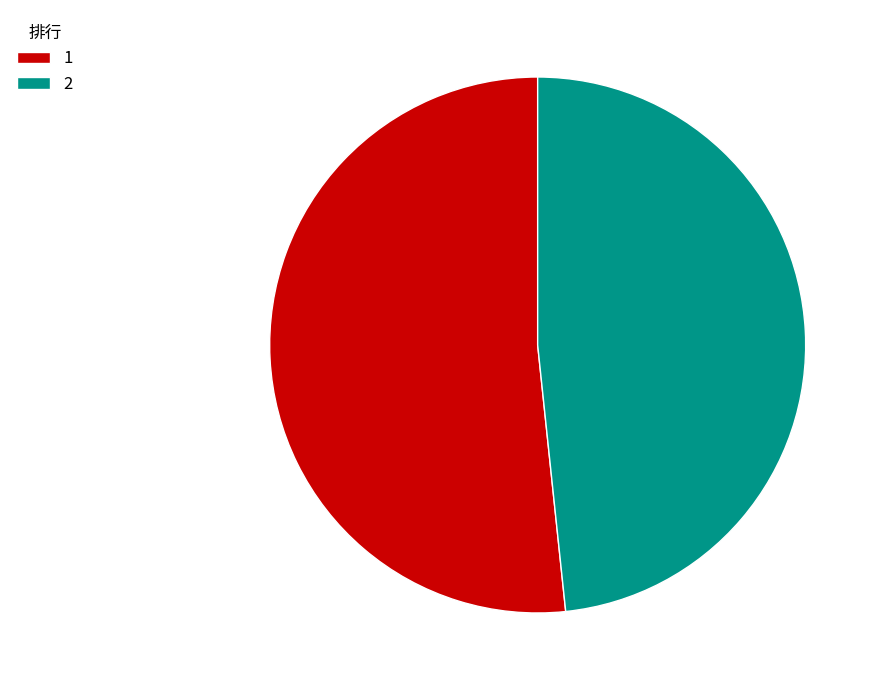

Approximately how many times larger is the value at 2 compared to 1?

0.9